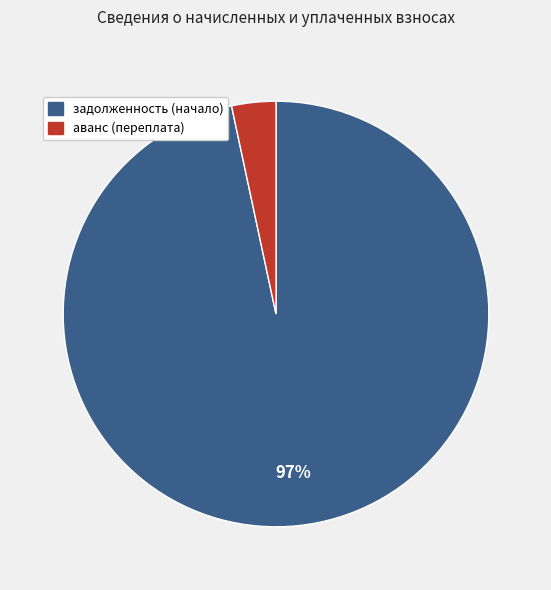

Rank the categories by value from lowest to highest.

аванс (переплата), задолженность (начало)